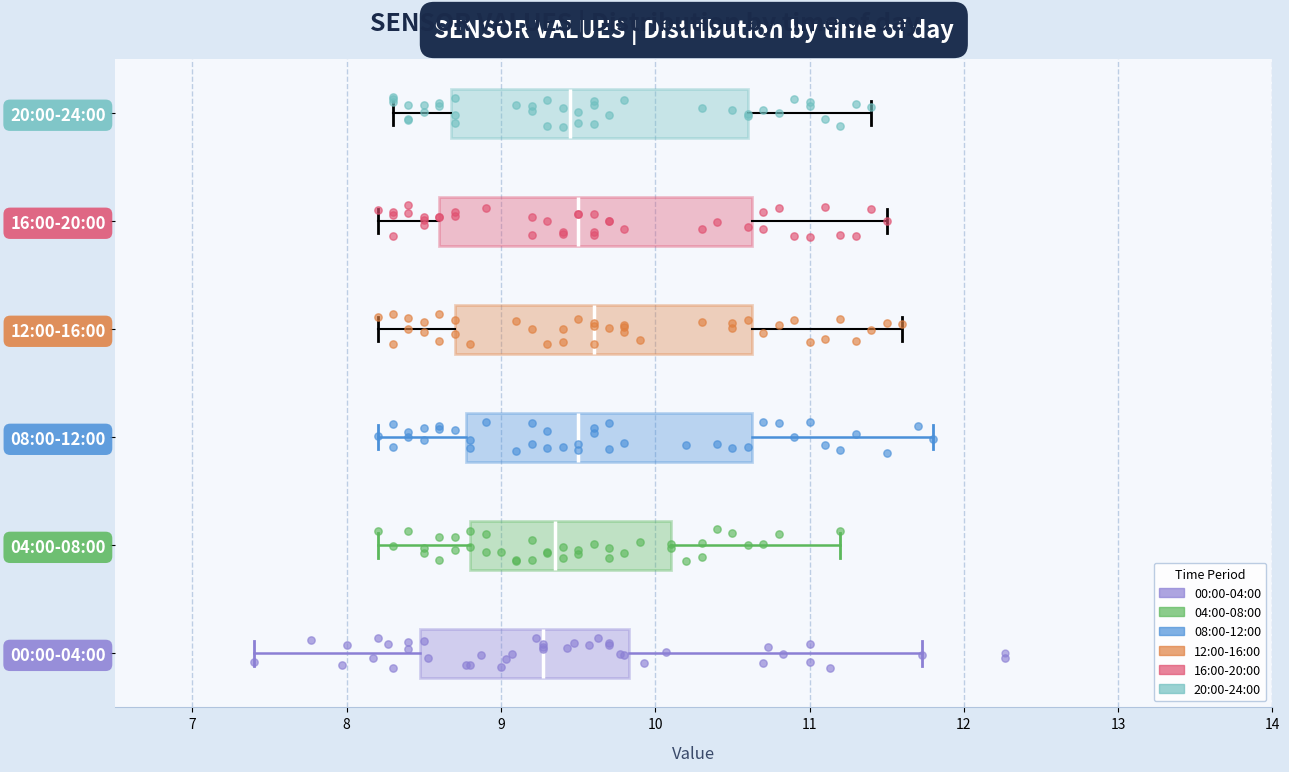

Where does the median line of the box for 12:00-16:00 sit on the x-axis? The values are not printed on the chart, so give them approximately, as read against the axis.

9.6